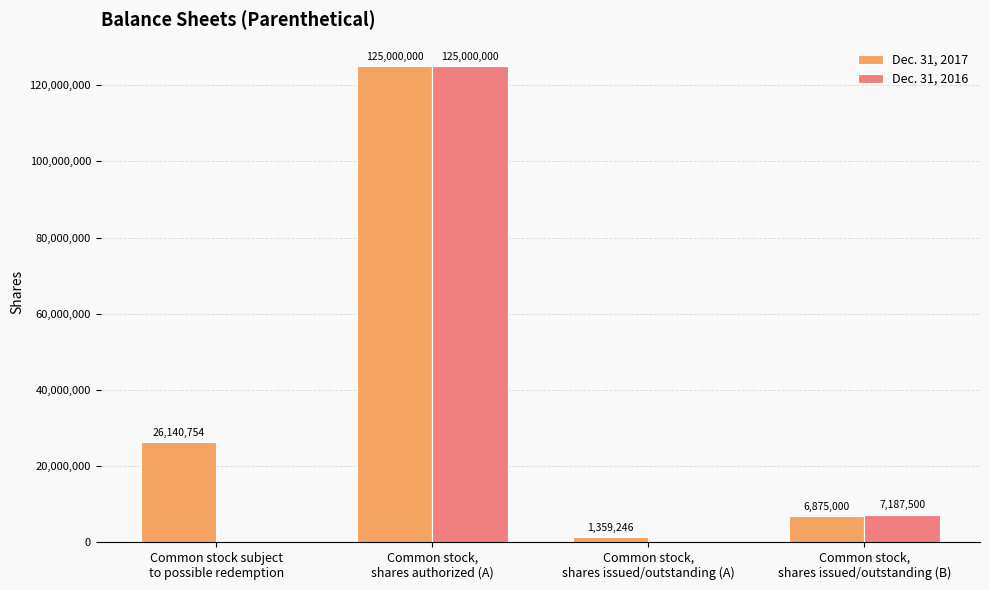

Which series changed the most between Common stock,
shares authorized (A) and Common stock,
shares issued/outstanding (B)?

Dec. 31, 2017